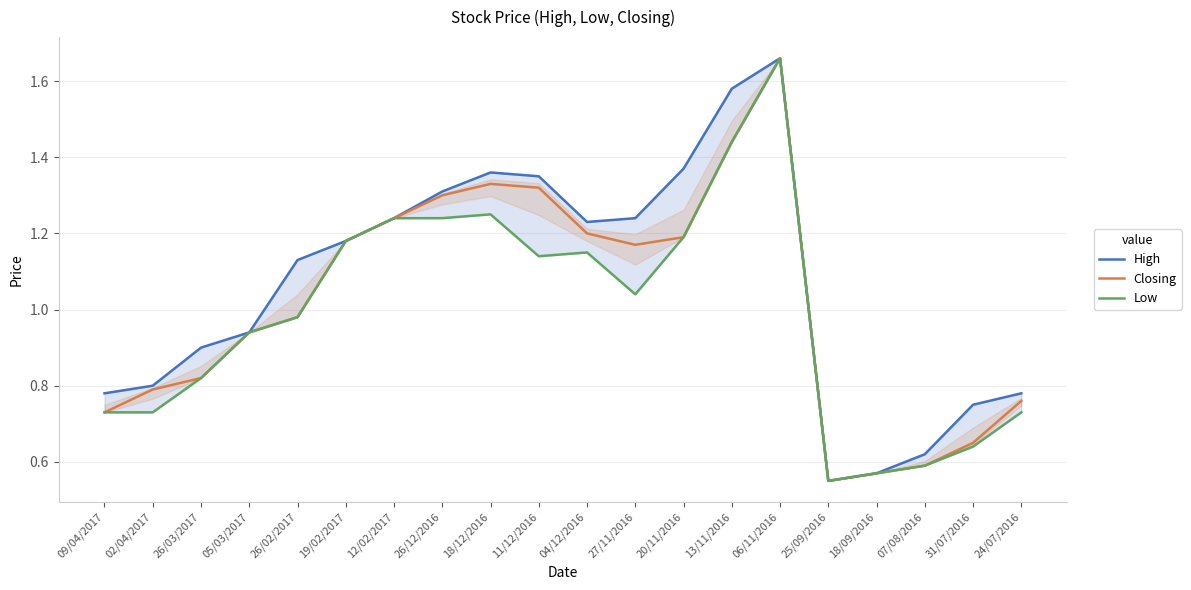

Is it true that Closing equals 1.2 at 20/11/2016?

True